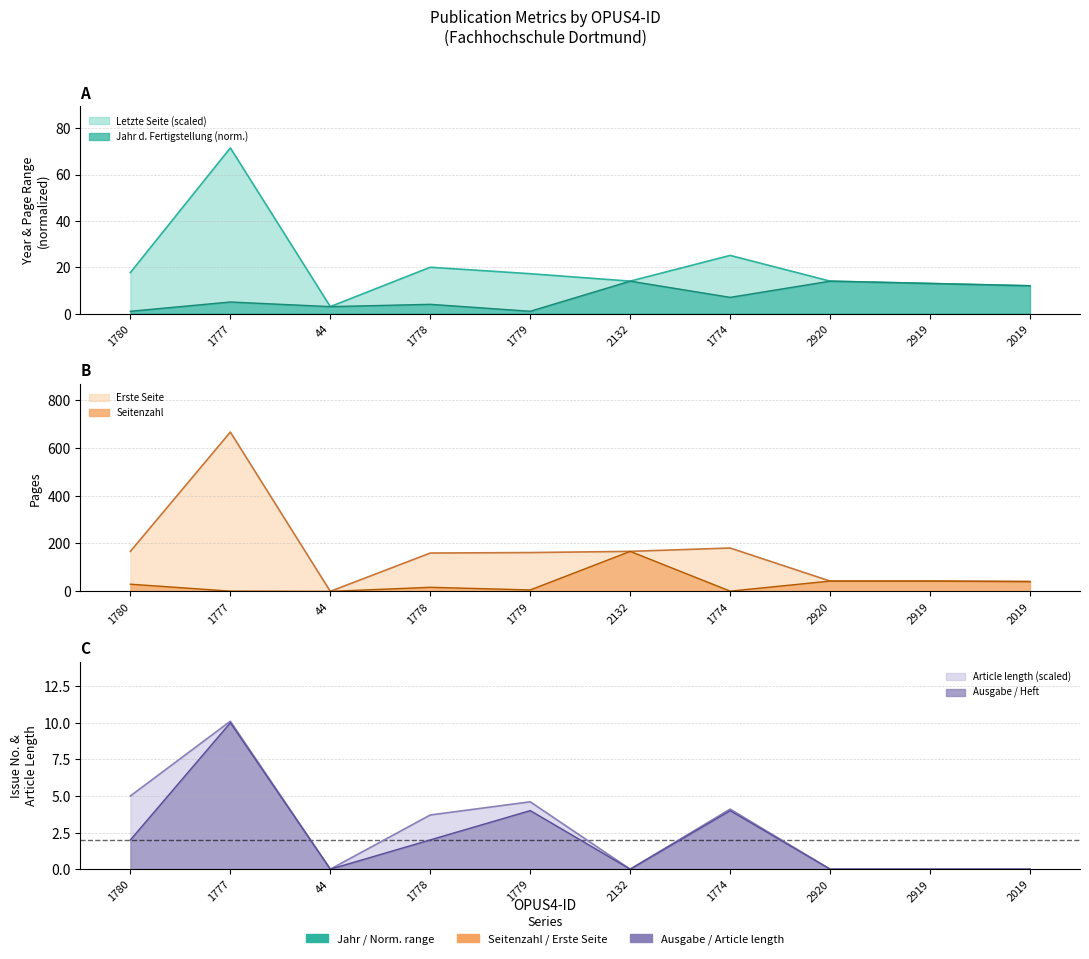

At which label is Ausgabe / Heft closest to 5?

1779